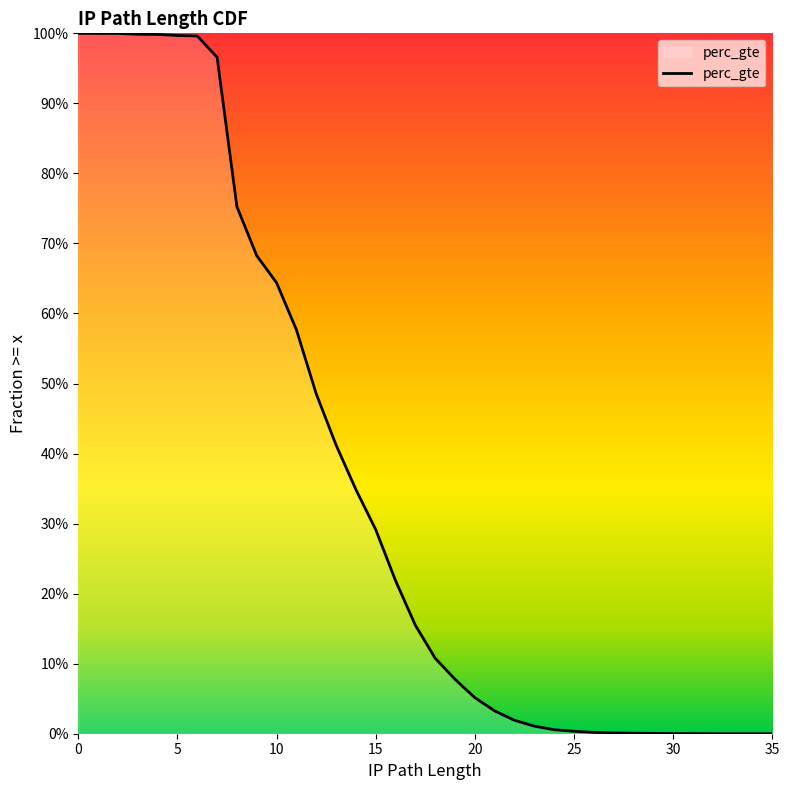

Does the chart display data point markers on the line(s)?

No